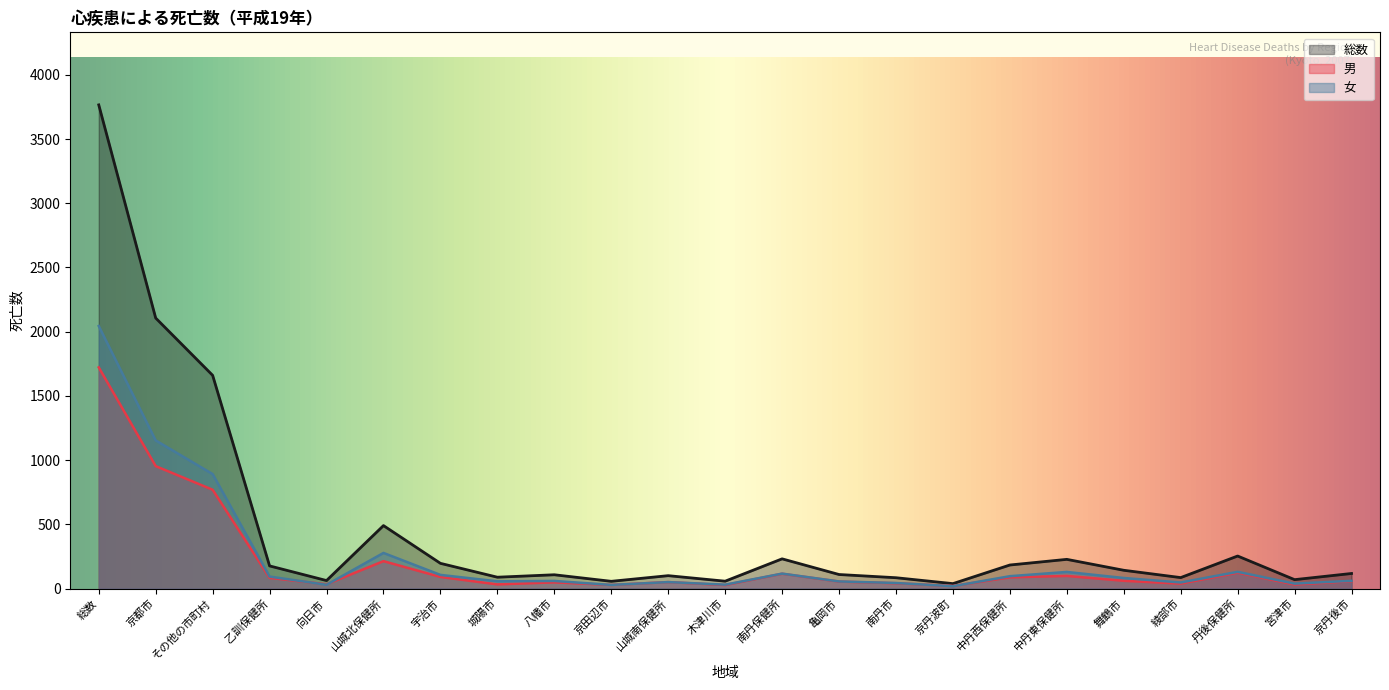

Rank the series by their maximum value, from highest to lowest.

総数, 女, 男